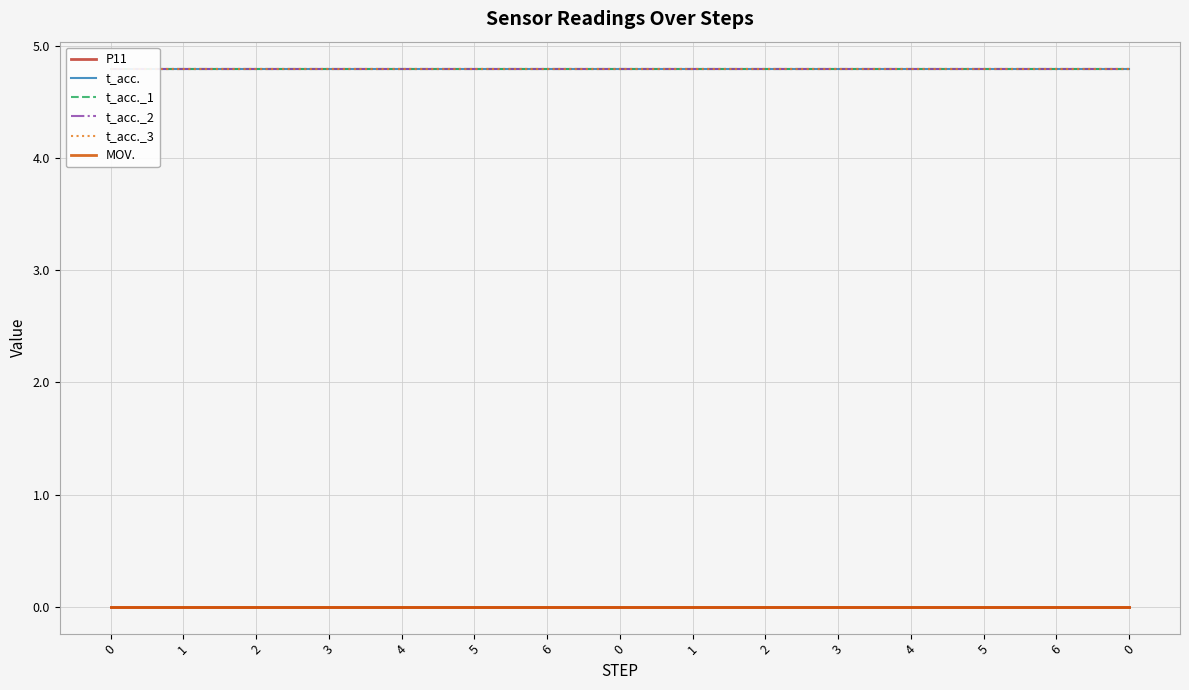

Reading left to right, extract all data points from this chart.

P11: 0.0	0.0	0.0	0.0	0.0	0.0	0.0	0.0	0.0	0.0	0.0	0.0	0.0	0.0	0.0
t_acc.: 4.8	4.8	4.8	4.8	4.8	4.8	4.8	4.8	4.8	4.8	4.8	4.8	4.8	4.8	4.8
t_acc._1: 4.8	4.8	4.8	4.8	4.8	4.8	4.8	4.8	4.8	4.8	4.8	4.8	4.8	4.8	4.8
t_acc._2: 4.8	4.8	4.8	4.8	4.8	4.8	4.8	4.8	4.8	4.8	4.8	4.8	4.8	4.8	4.8
t_acc._3: 4.8	4.8	4.8	4.8	4.8	4.8	4.8	4.8	4.8	4.8	4.8	4.8	4.8	4.8	4.8
MOV.: 0.0	0.0	0.0	0.0	0.0	0.0	0.0	0.0	0.0	0.0	0.0	0.0	0.0	0.0	0.0